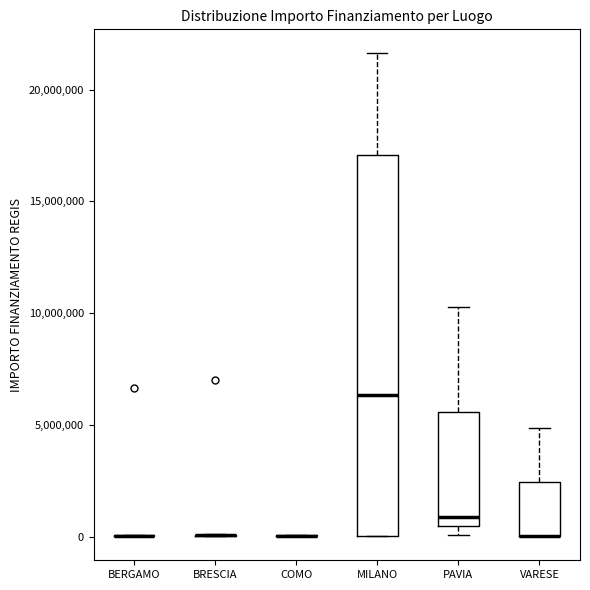

Reading left to right, read every box against the y-axis: the position of its median line, the range the box covers, and the ends of its whiskers. The values are not printed on the chart, so give them approximately, as read against the axis.

BERGAMO: box collapsed to a line at 0, whiskers 0 to 0
BRESCIA: box collapsed to a line at 0, whiskers 0 to 0
COMO: box collapsed to a line at 0, whiskers 0 to 0
MILANO: median 6500000, box 0 to 17000000, whiskers 0 to 21500000
PAVIA: median 1000000, box 500000 to 5500000, whiskers 0 to 10500000
VARESE: median 0 (drawn on the box's lower edge), box 0 to 2500000, whiskers 0 to 5000000